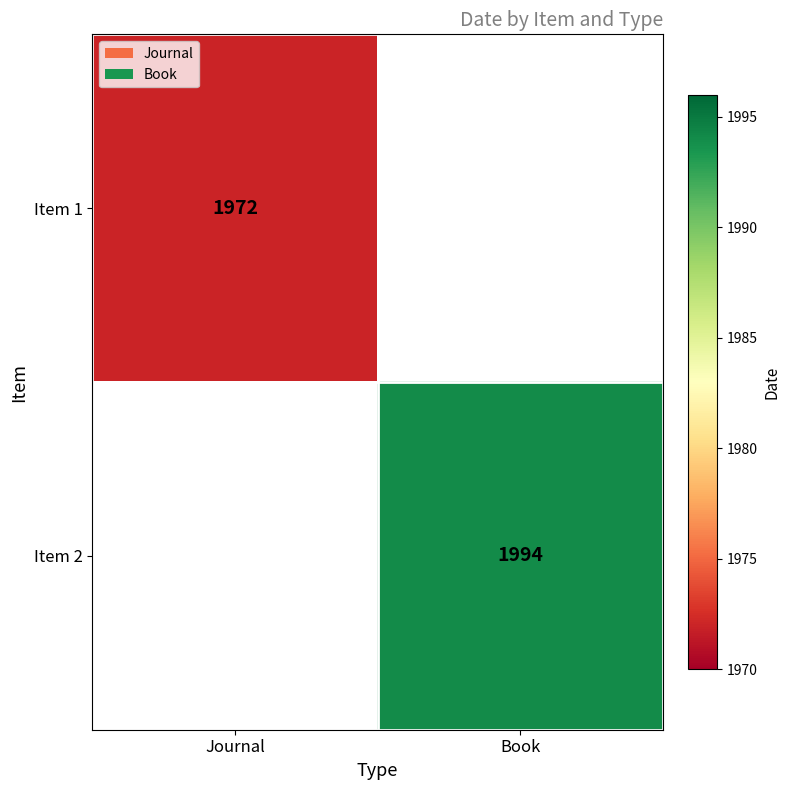

The value of Item 1 at Journal is 1972. True or false?

True